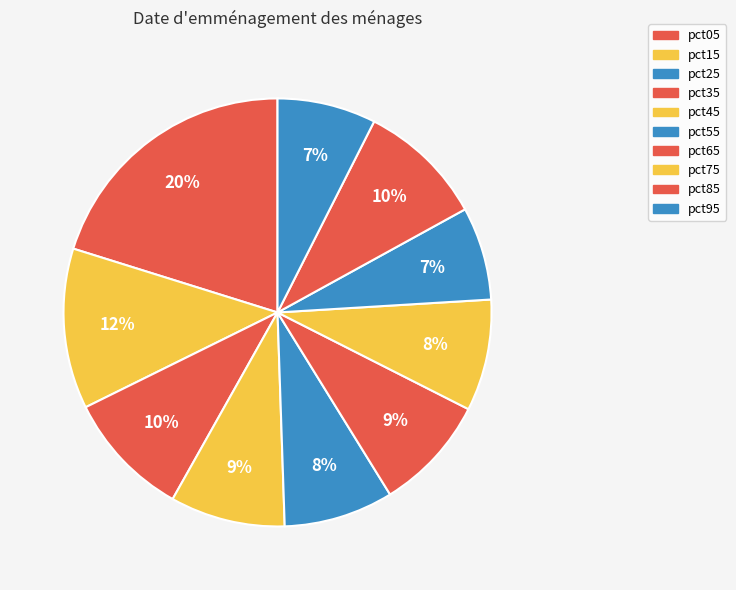

True or false: pct75 accounts for 1% of the total.

False